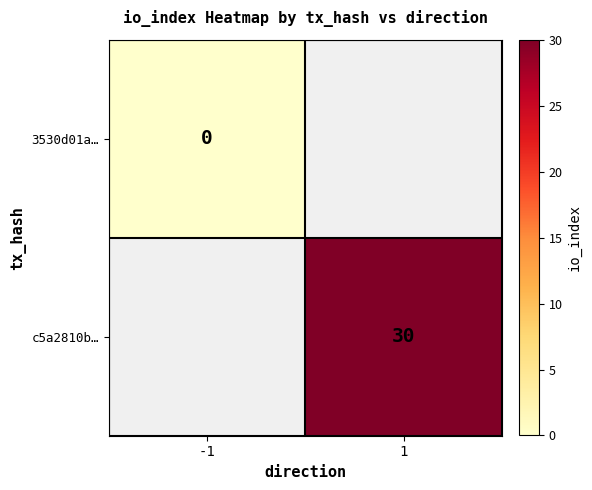

At how many categories does at least one series exceed 24?

1